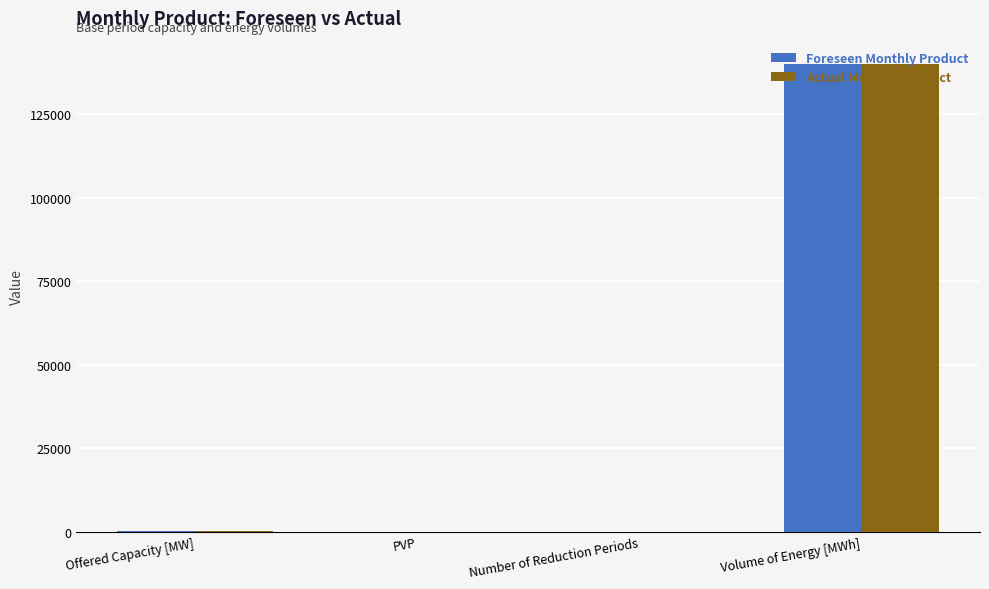

At which category is the sum across all series the highest?

Volume of Energy [MWh]